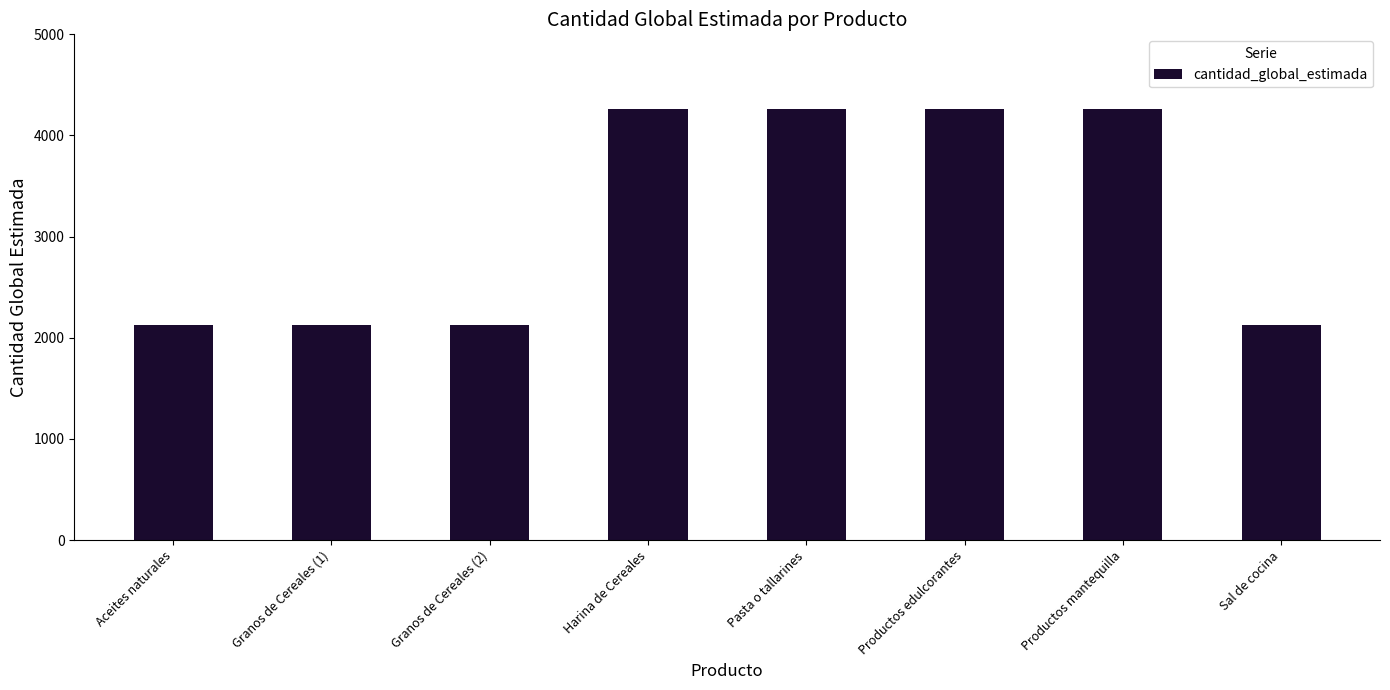

How many bars are there in total?

8